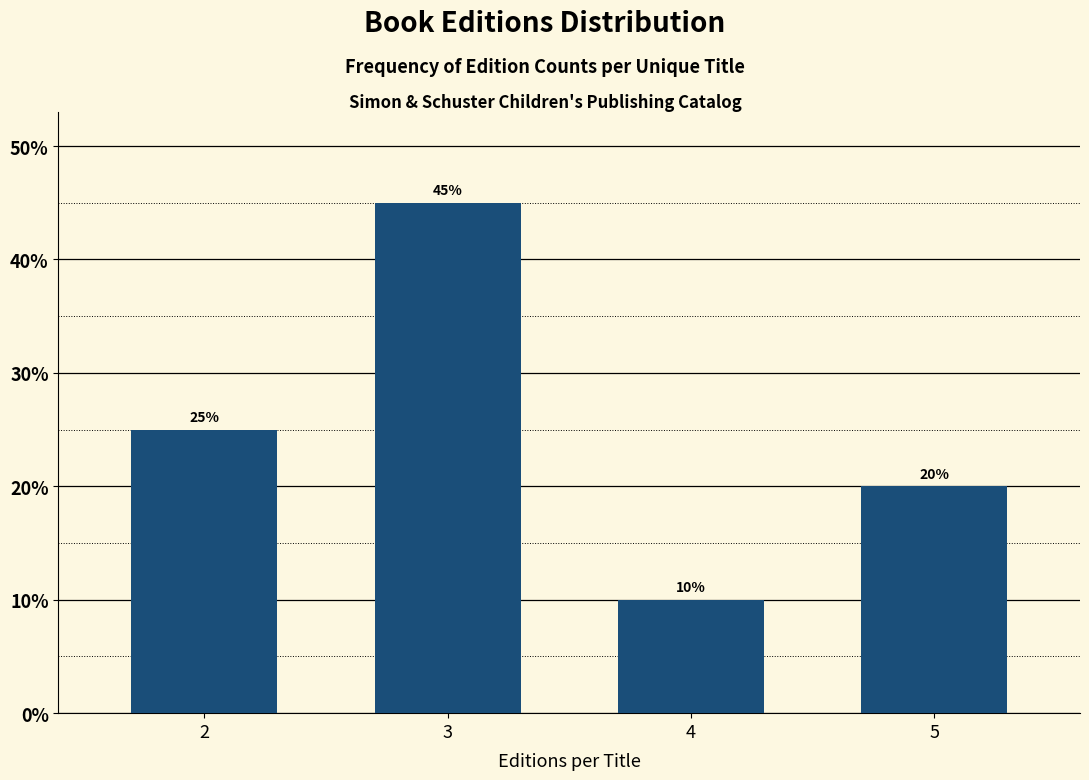

Reading right to left, what are all the values shown in this chart?

20	10	45	25